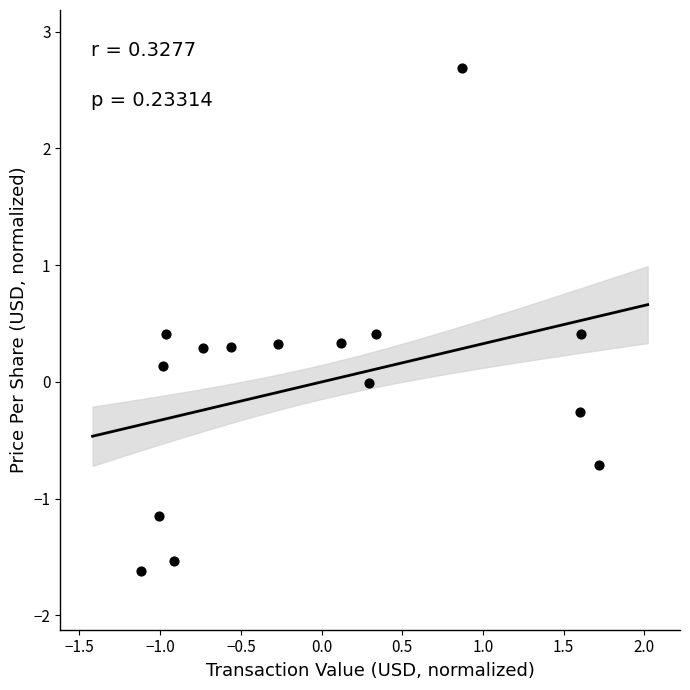

What is the range of Y values (max minus min)?

4.3